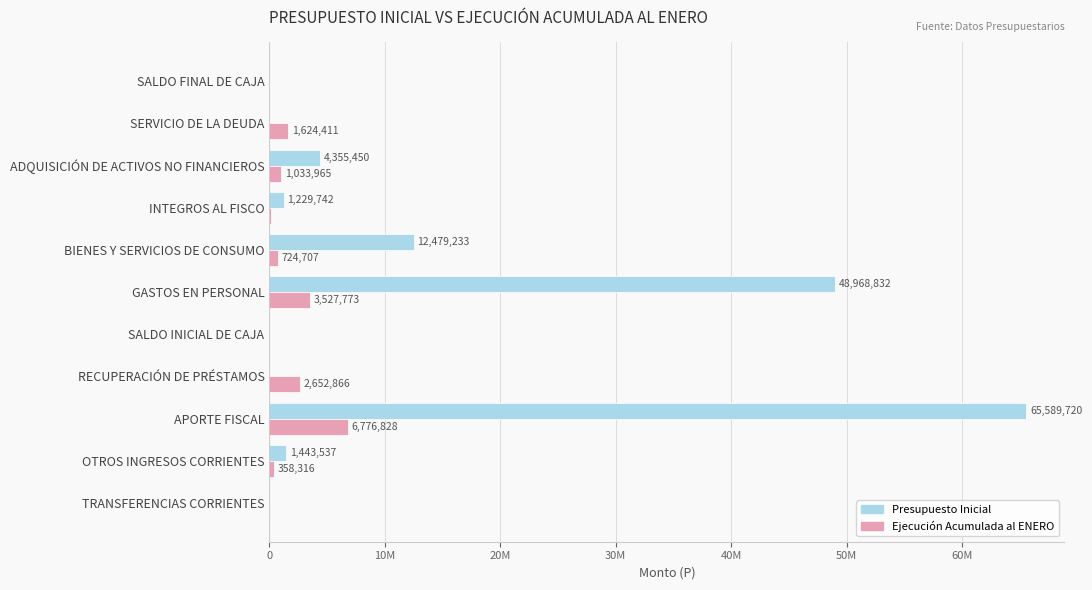

What is the sum of all Presupuesto Inicial values?

134066554